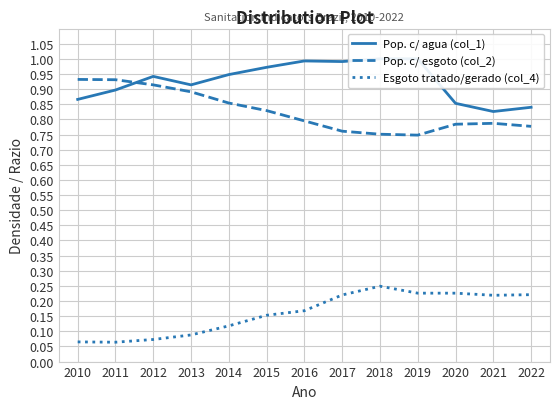

At which category does Pop. c/ agua (col_1) reach its first local peak?

2012